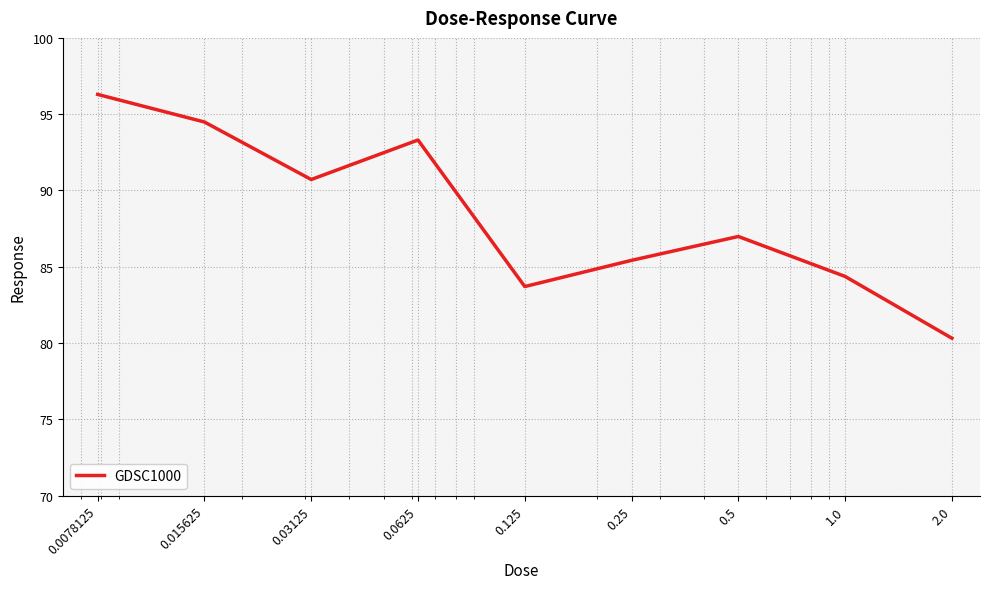

What is the difference between the maximum and minimum values?

16.0